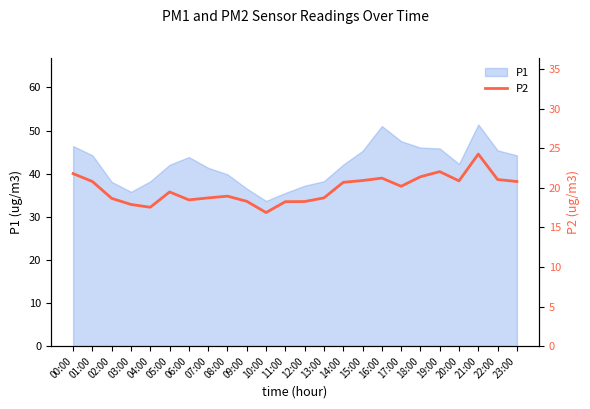

What value does the data have at 08:00?

18.9